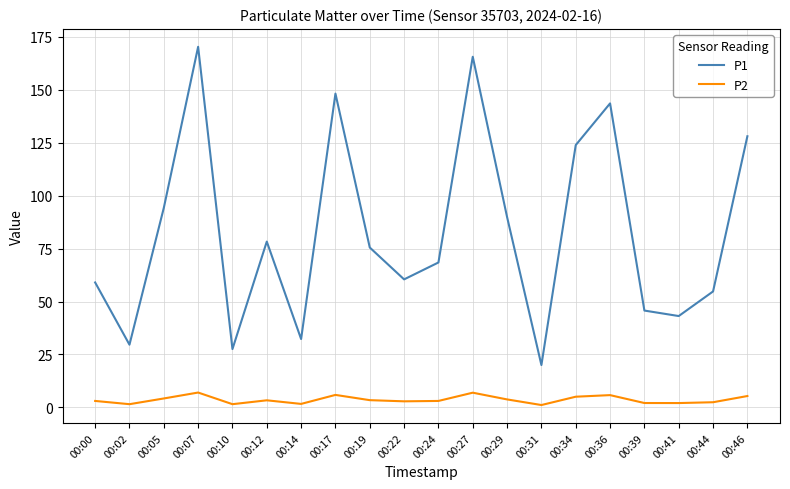

Which series has the largest range (max minus min)?

P1